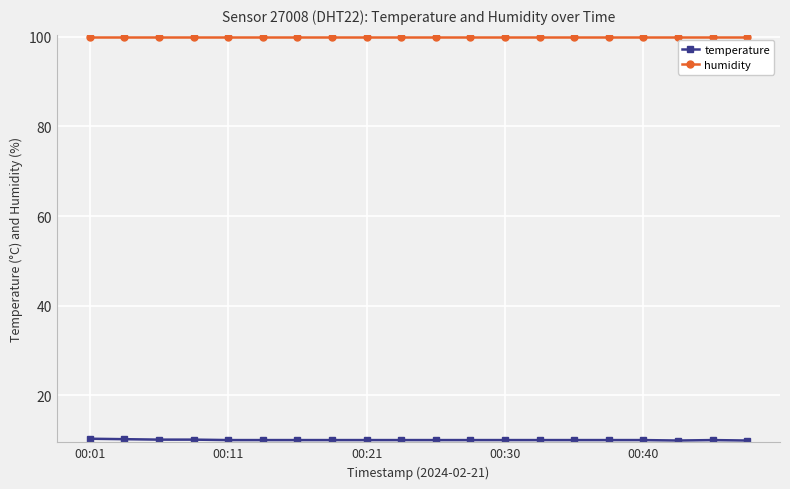

Does the chart display data point markers on the line(s)?

Yes